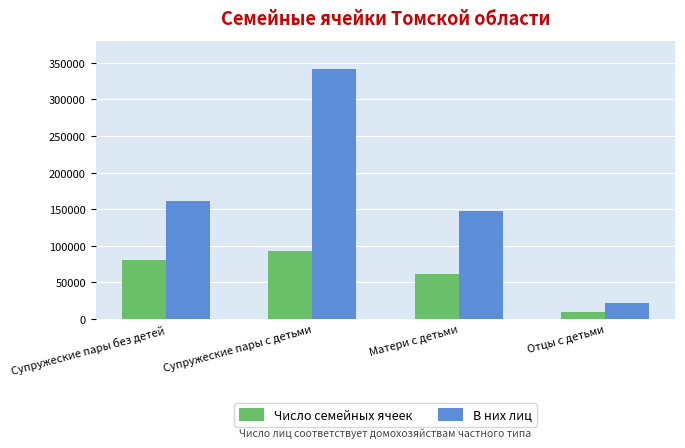

What is the total value across all series at Супружеские пары без детей?

241164